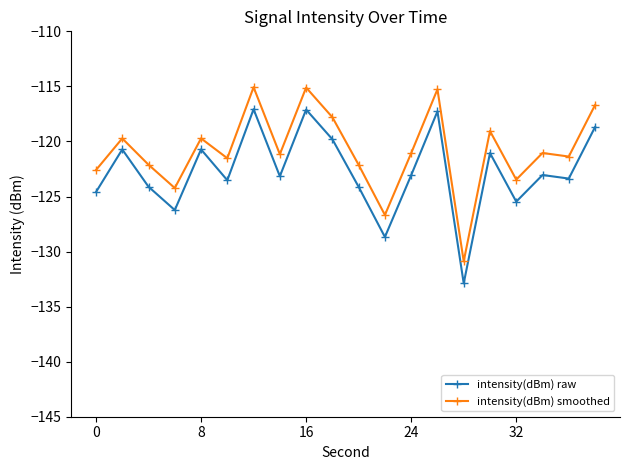

What is the maximum value for intensity(dBm) smoothed?

-115.1